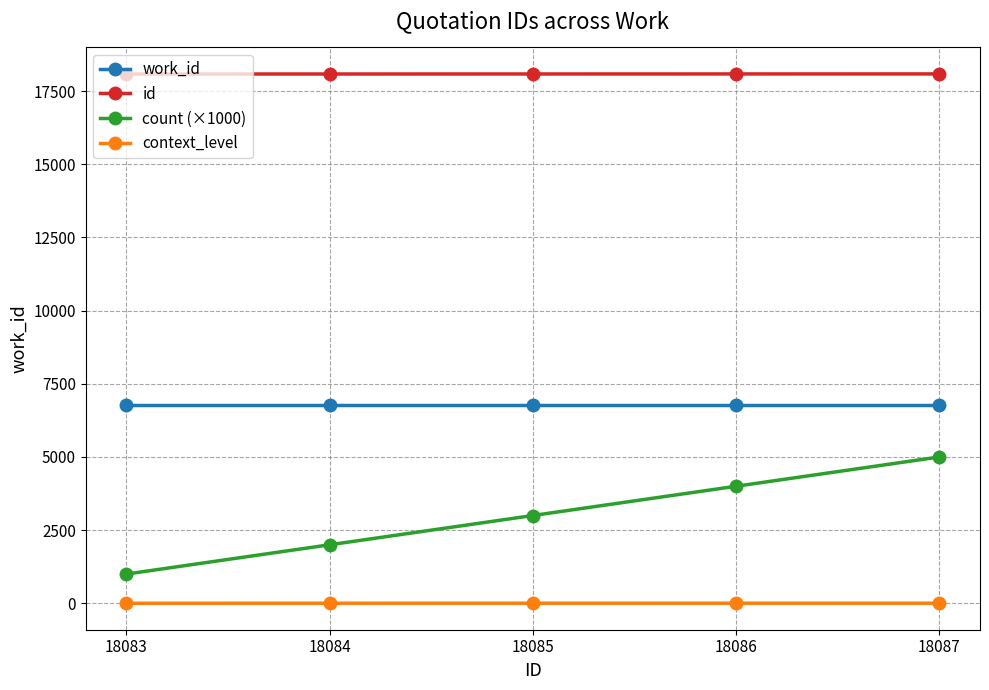

True or false: context_level and id intersect in this chart.

False